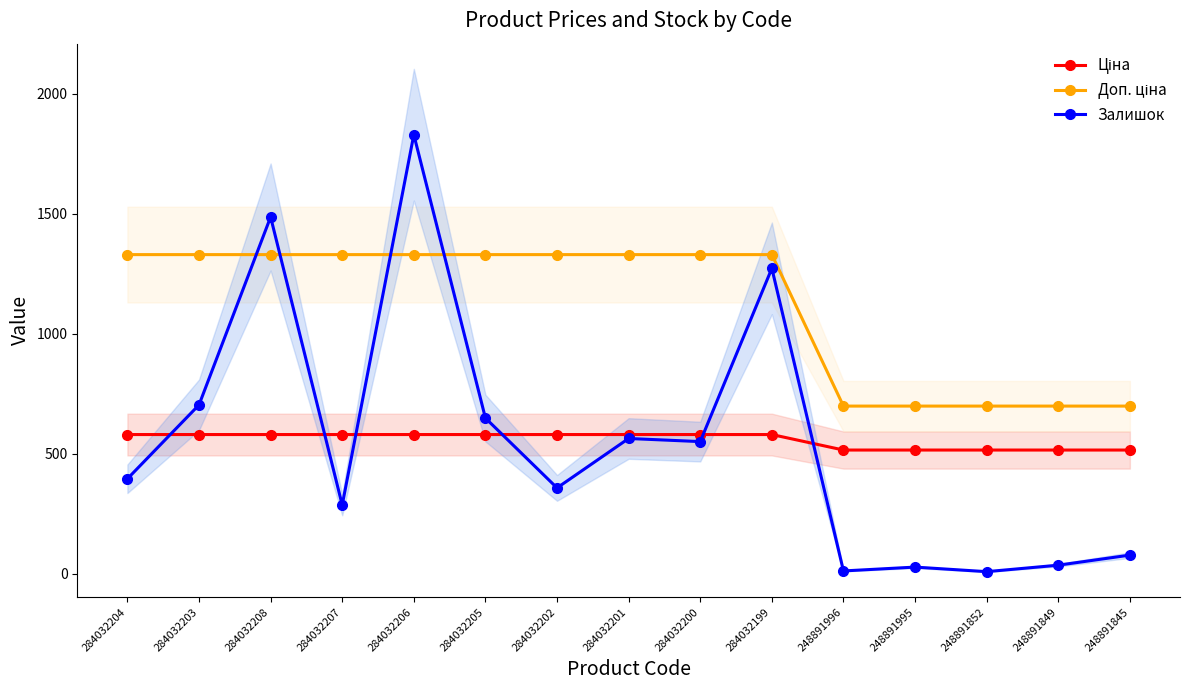

At how many categories does at least one series exceed 685?

15